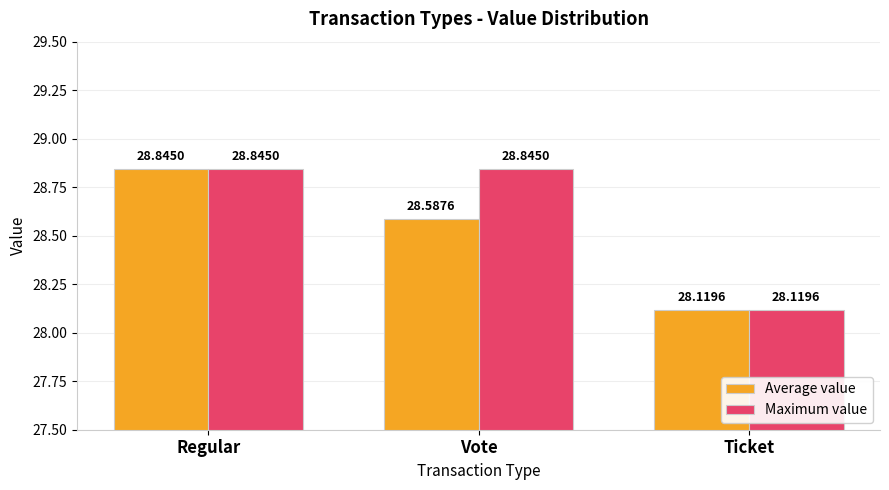

Is it true that Average value equals 37.4 at Vote?

False